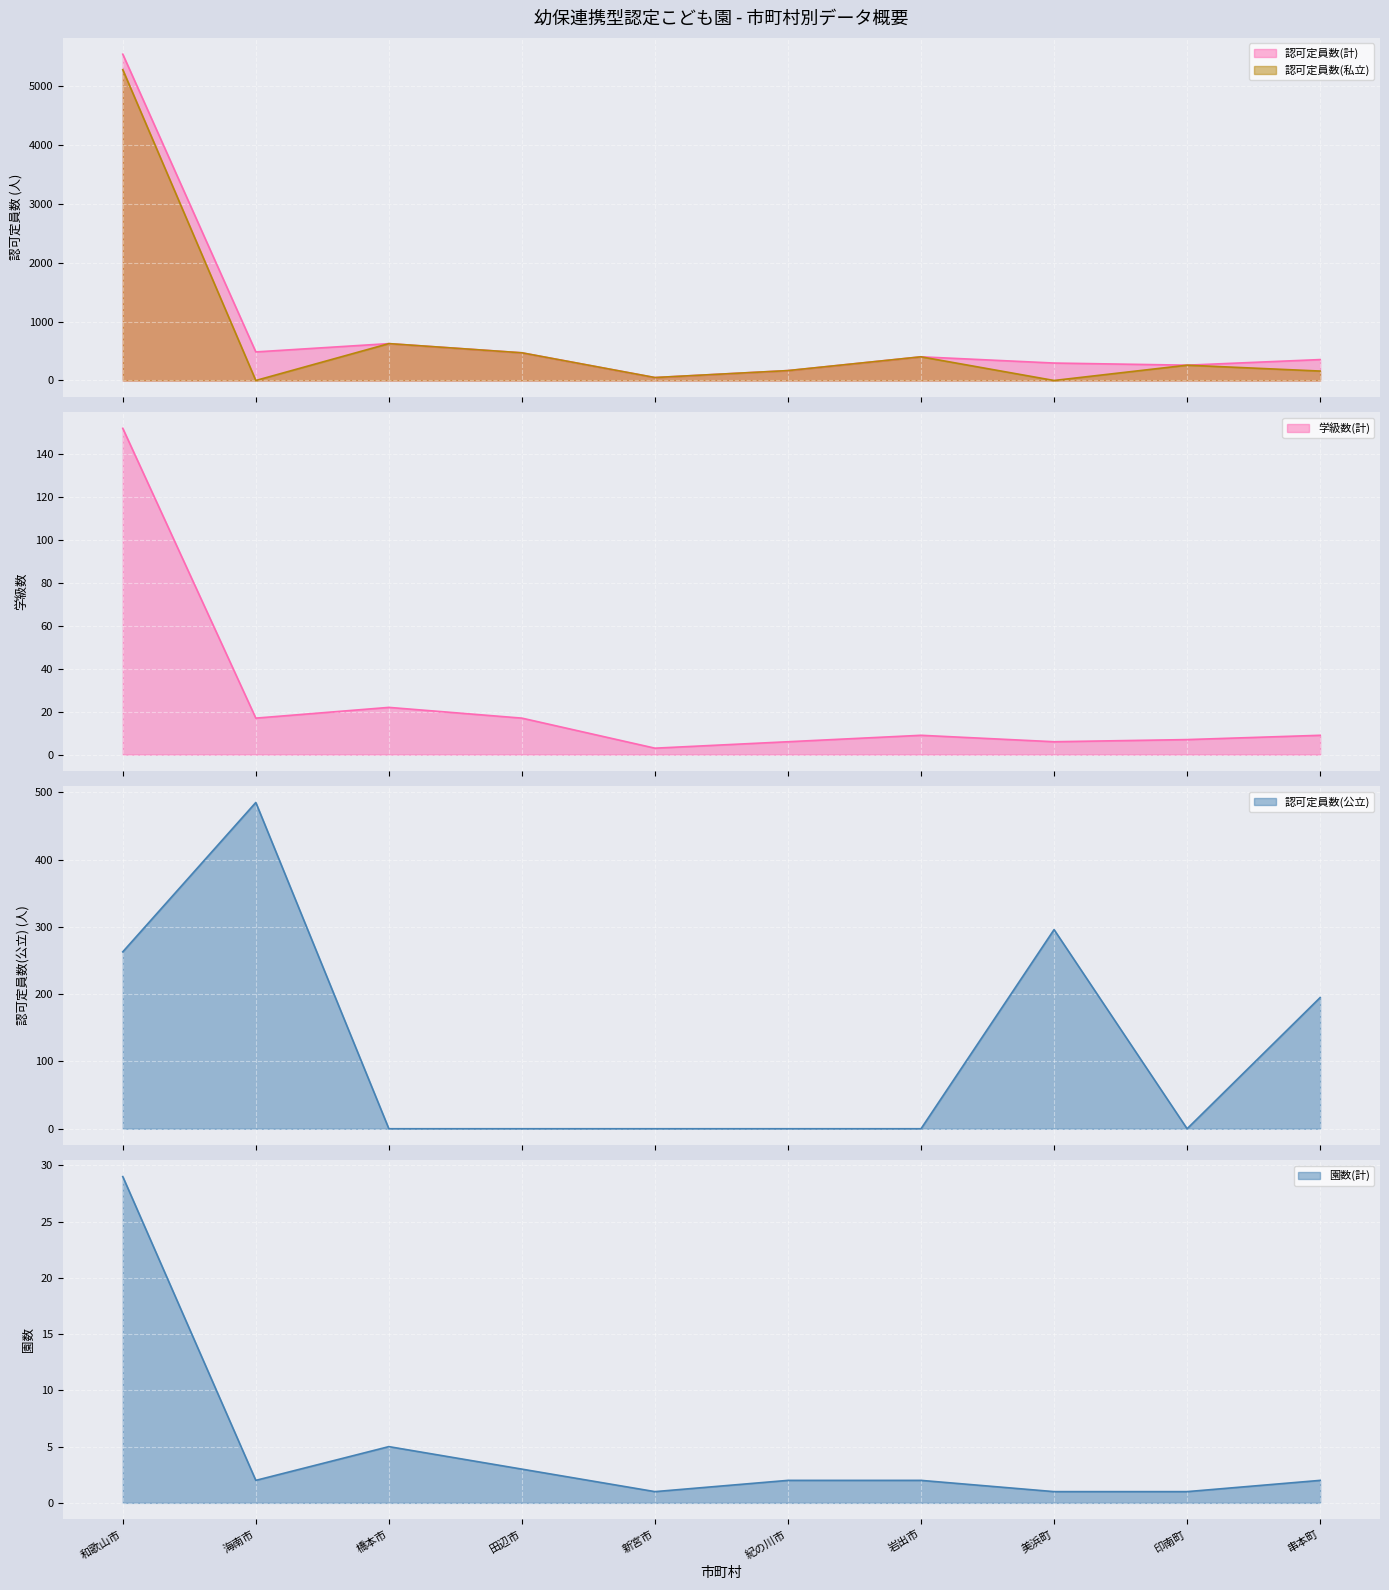

The value of 認可定員数(計) at 美浜町 is 100. True or false?

False